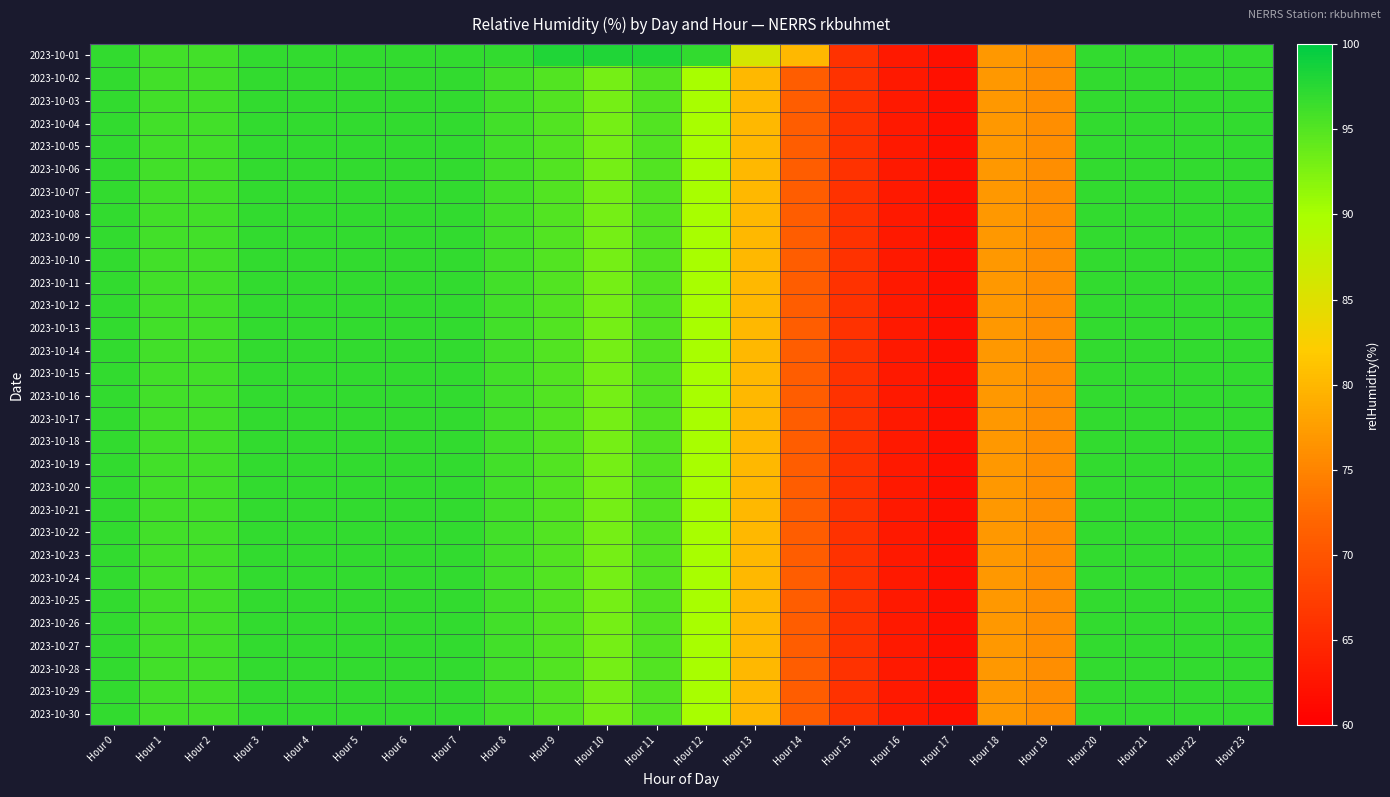

Rank the series by their maximum value, from lowest to highest.

2023-10-02, 2023-10-03, 2023-10-04, 2023-10-05, 2023-10-06, 2023-10-07, 2023-10-08, 2023-10-09, 2023-10-10, 2023-10-11, 2023-10-12, 2023-10-13, 2023-10-14, 2023-10-15, 2023-10-16, 2023-10-17, 2023-10-18, 2023-10-19, 2023-10-20, 2023-10-21, 2023-10-22, 2023-10-23, 2023-10-24, 2023-10-25, 2023-10-26, 2023-10-27, 2023-10-28, 2023-10-29, 2023-10-30, 2023-10-01